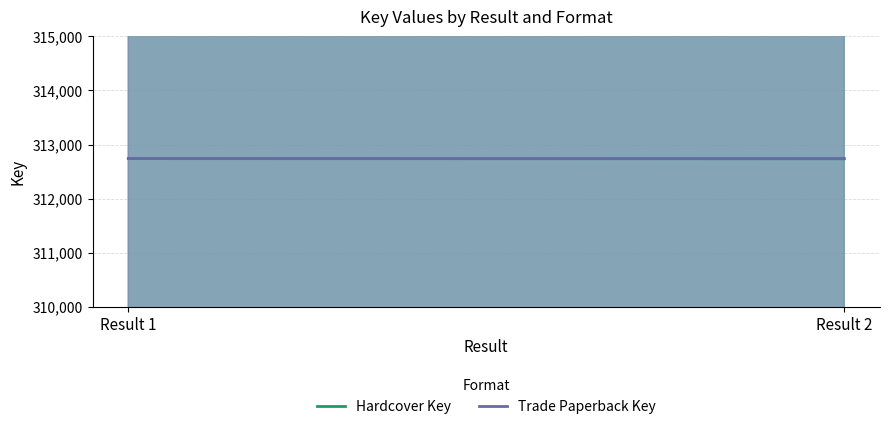

What are all the series names shown in the legend?

Hardcover Key, Trade Paperback Key